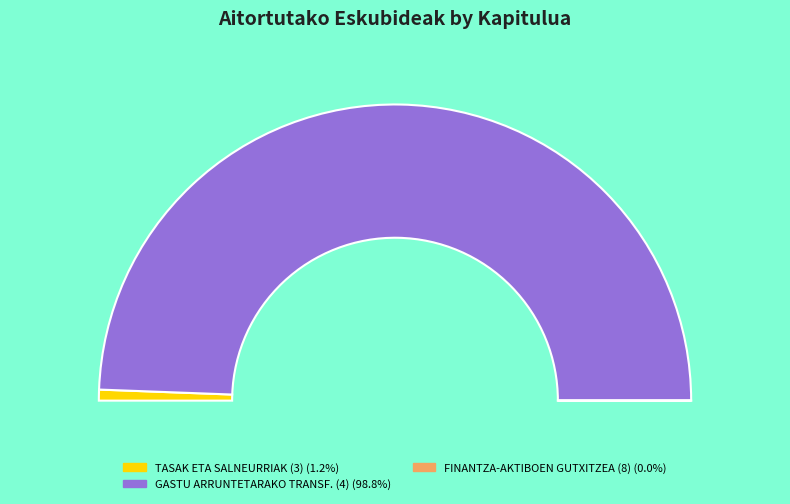

Which category accounts for the majority?

GASTU ARRUNTETARAKO TRANSF. (4)